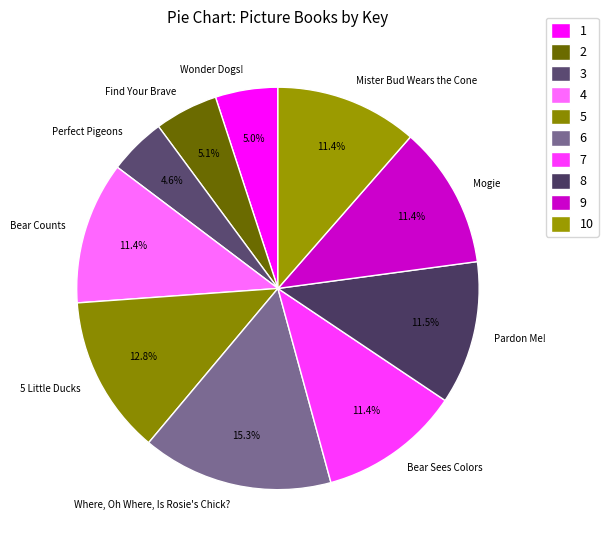

How many segments does this pie chart have?

10